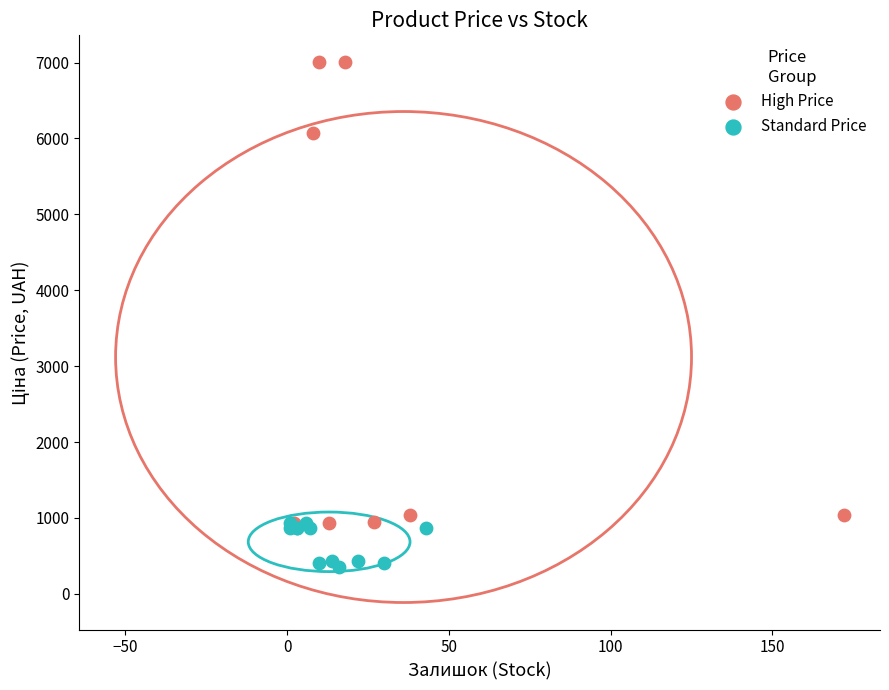

Which series reaches the maximum Y coordinate?

High Price